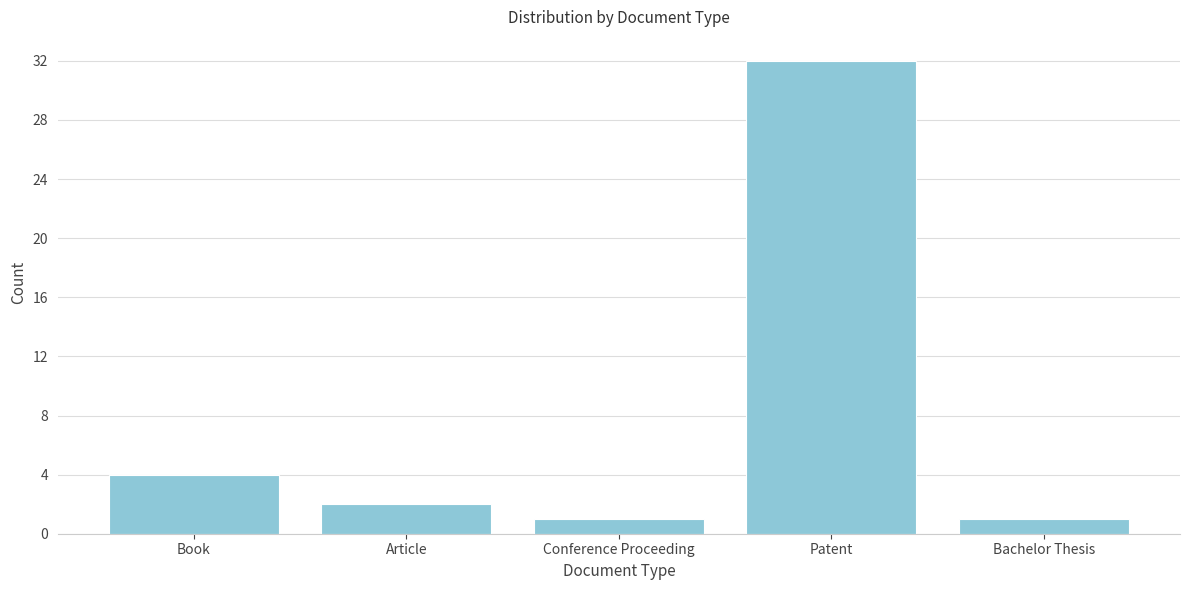

Reading left to right, extract all data points from this chart.

4	2	1	32	1